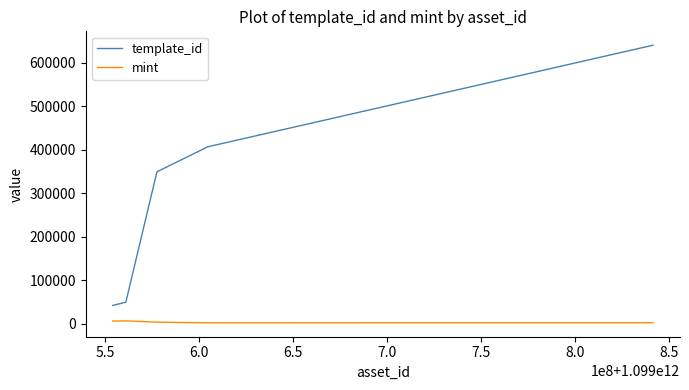

Which series has the widest spread of values?

template_id